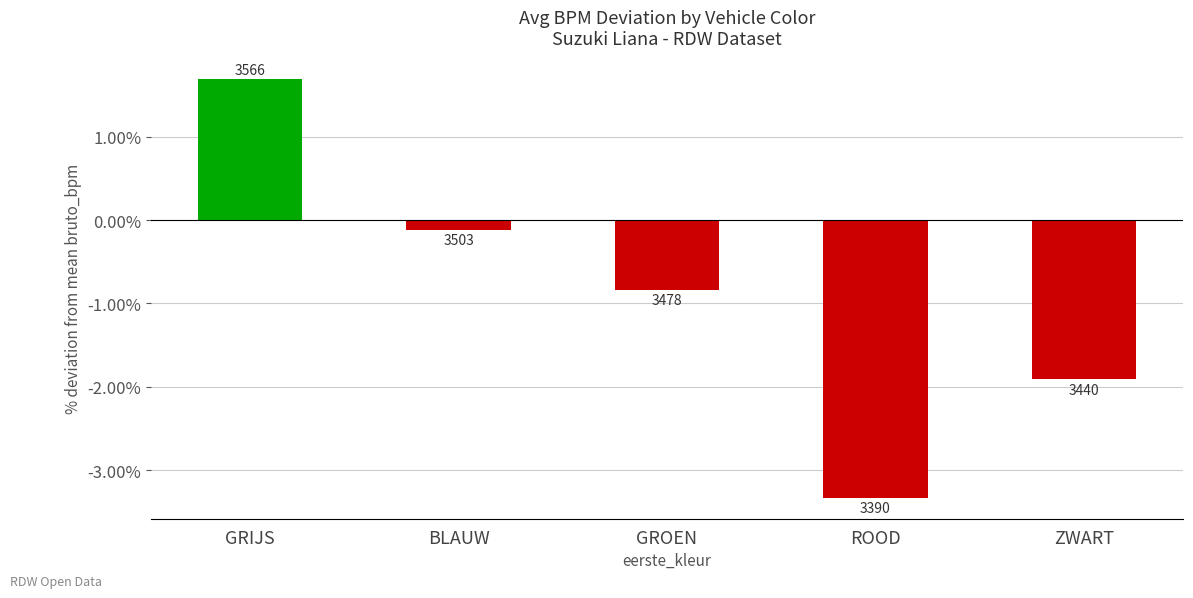

Reading right to left, transcribe all the data shown in this chart.

ZWART=-1.9	ROOD=-3.3	GROEN=-0.8	BLAUW=-0.1	GRIJS=1.7